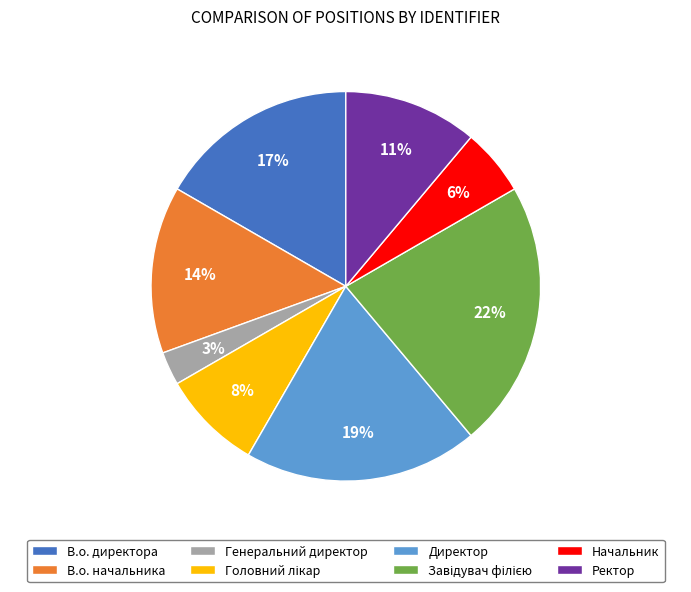

Approximately how many times larger is the value at Ректор compared to Директор?

0.6